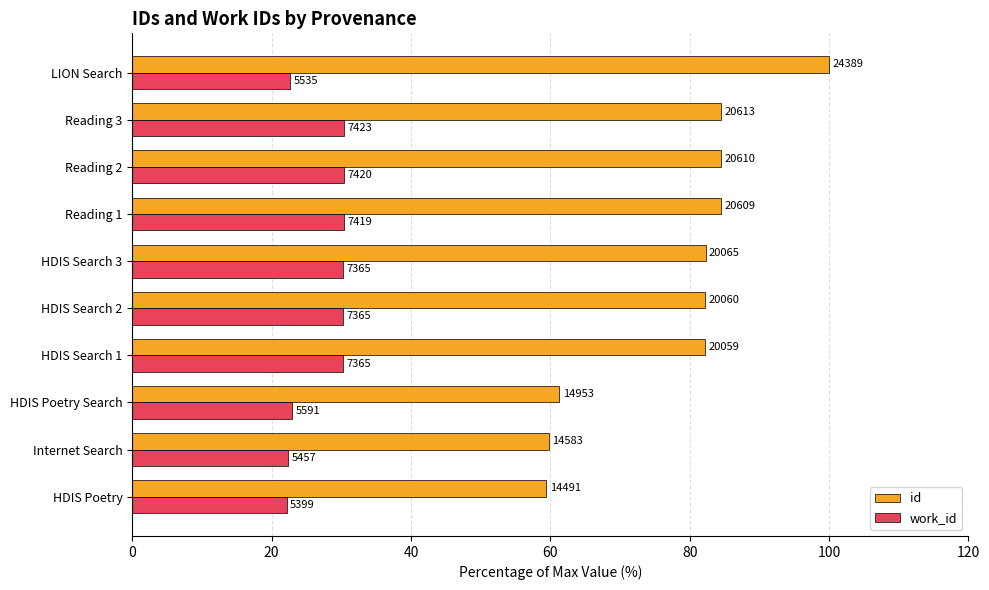

What are all the series names shown in the legend?

id, work_id